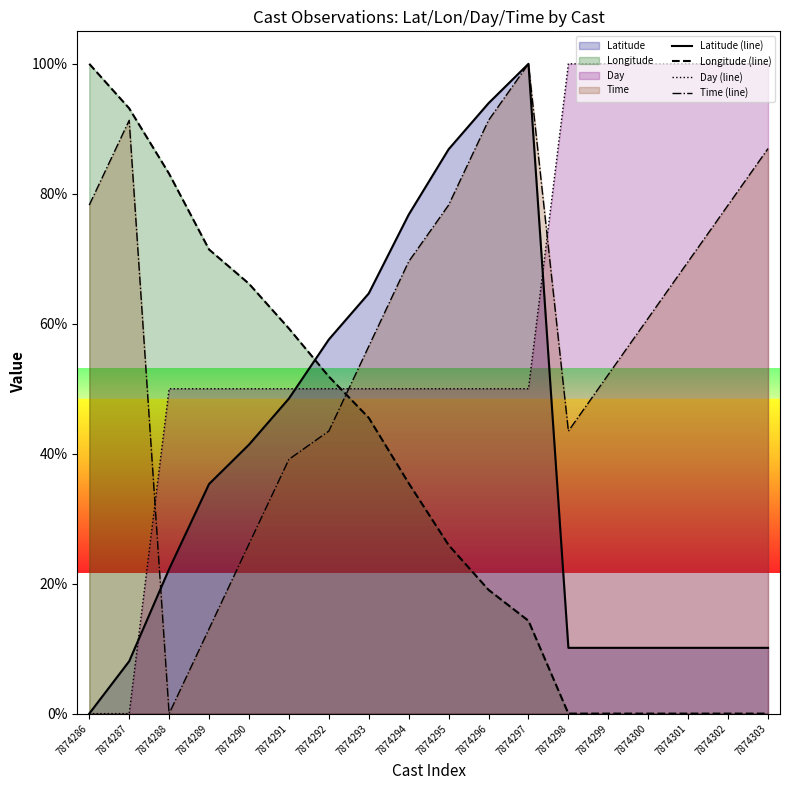

What is the difference between the highest and lowest values at 7874297?

85.7